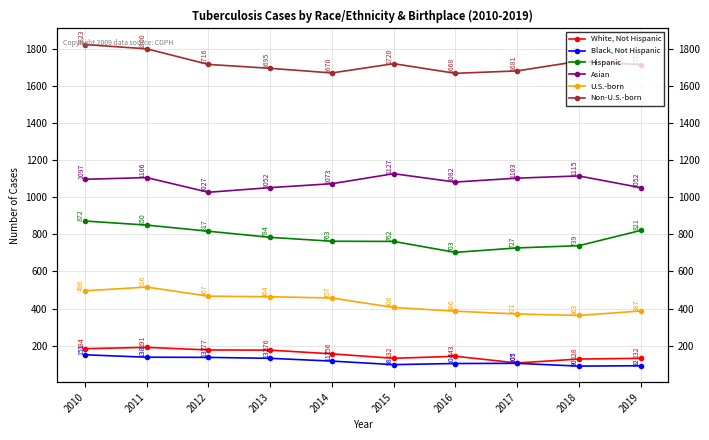

The value of U.S.-born at 2018 is 587. True or false?

False